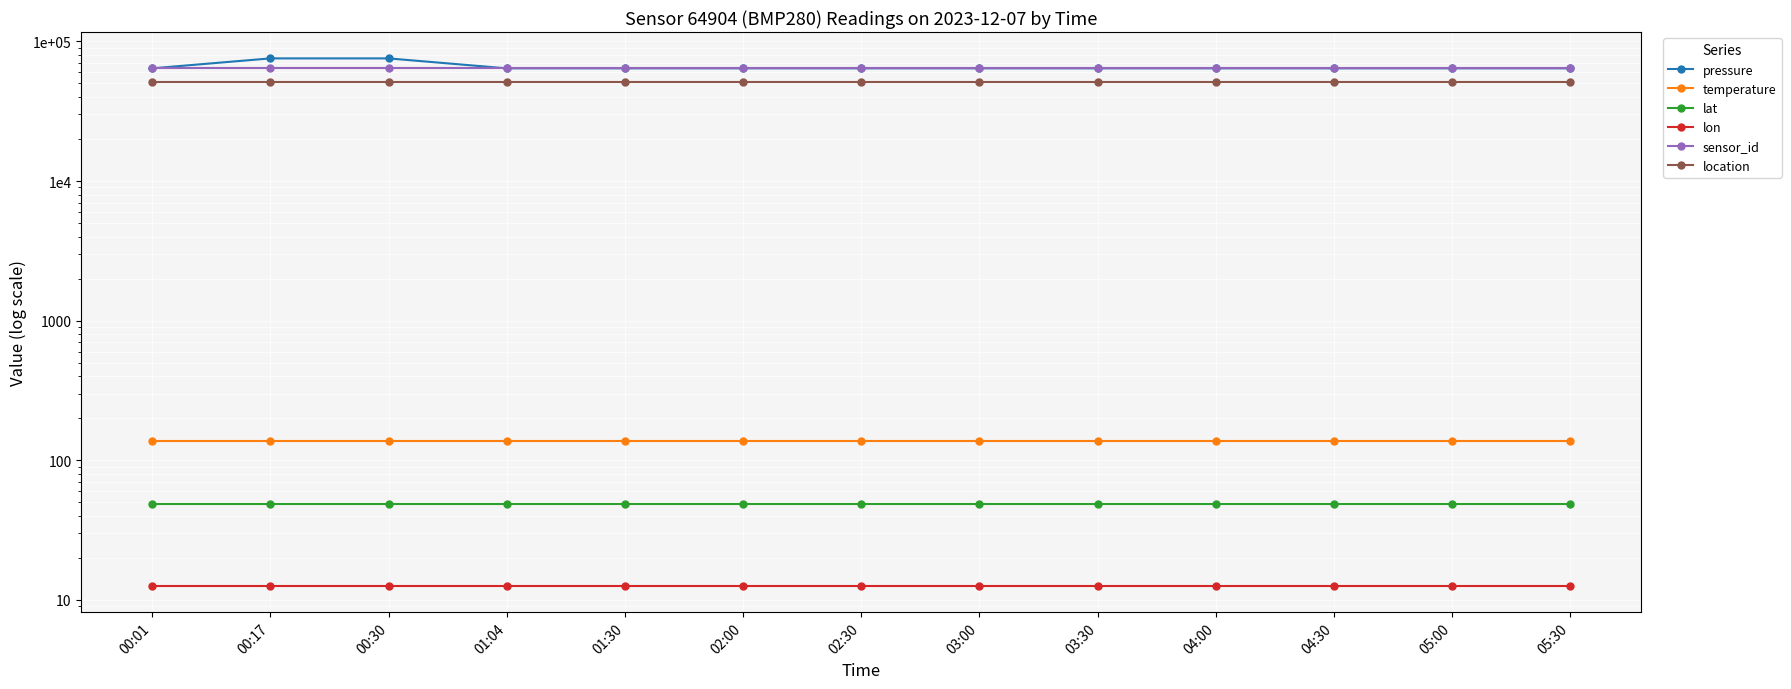

What position from the right is 01:04?

10